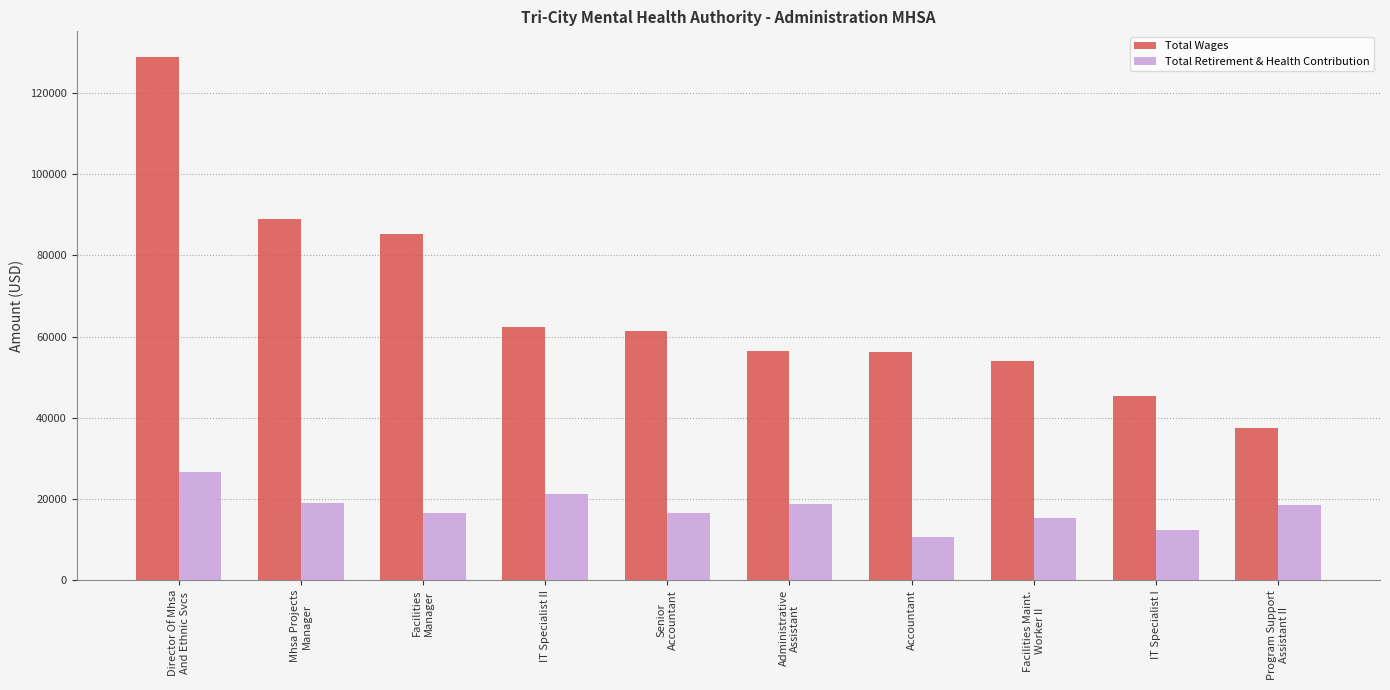

How many categories are shown in the chart?

10